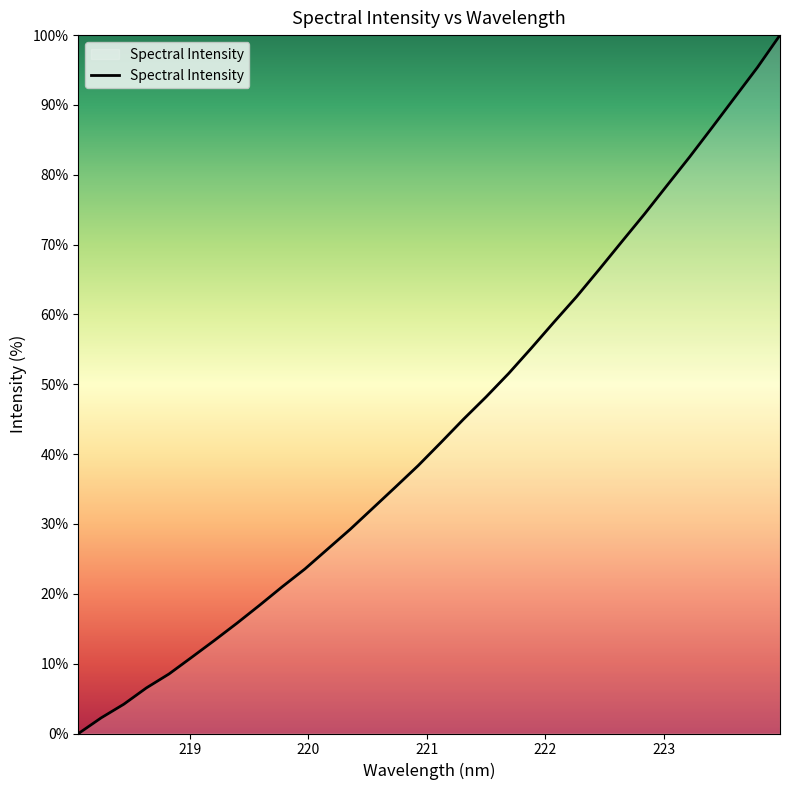

What is the difference between the maximum and minimum values?

100.0